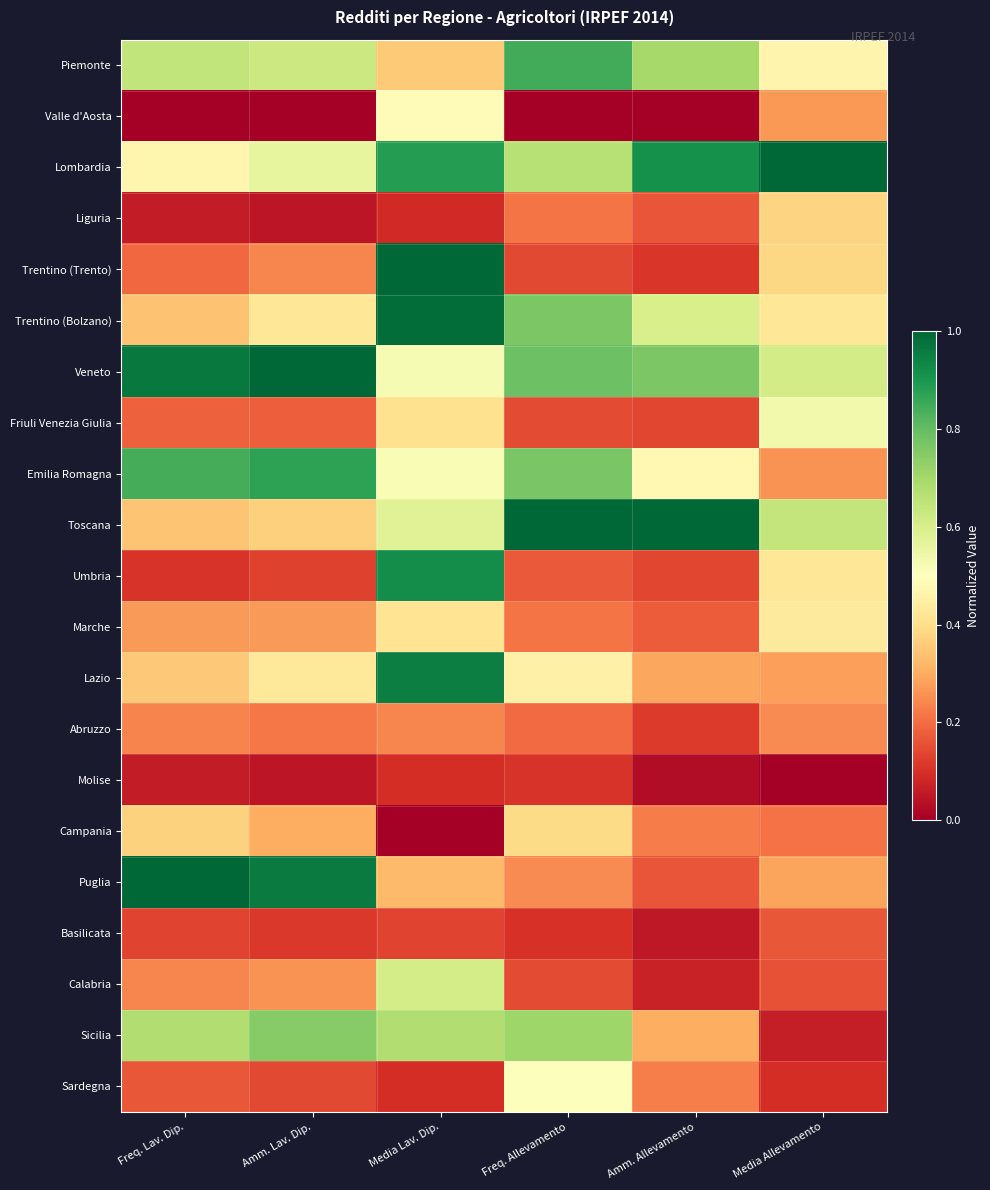

Rank the series by their maximum value, from lowest to highest.

Molise, Basilicata, Abruzzo, Liguria, Campania, Marche, Valle d'Aosta, Sardegna, Friuli Venezia Giulia, Calabria, Sicilia, Piemonte, Emilia Romagna, Umbria, Lazio, Trentino (Bolzano), Lombardia, Trentino (Trento), Veneto, Toscana, Puglia